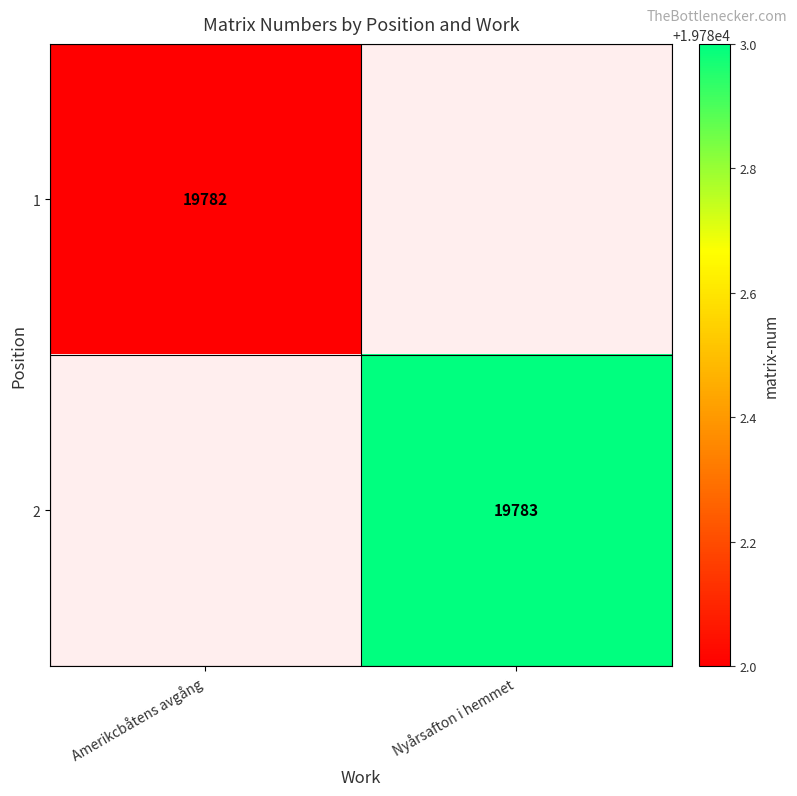

Is it true that 1 equals 27697 at Amerikcbåtens avgång?

False